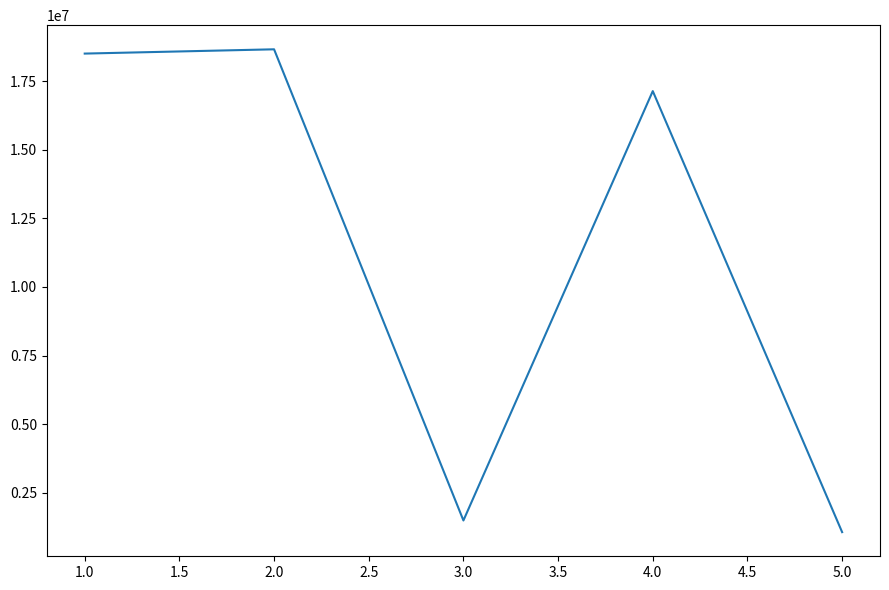

Rank the categories by value from lowest to highest.

5.0, 3.0, 4.0, 1.0, 2.0